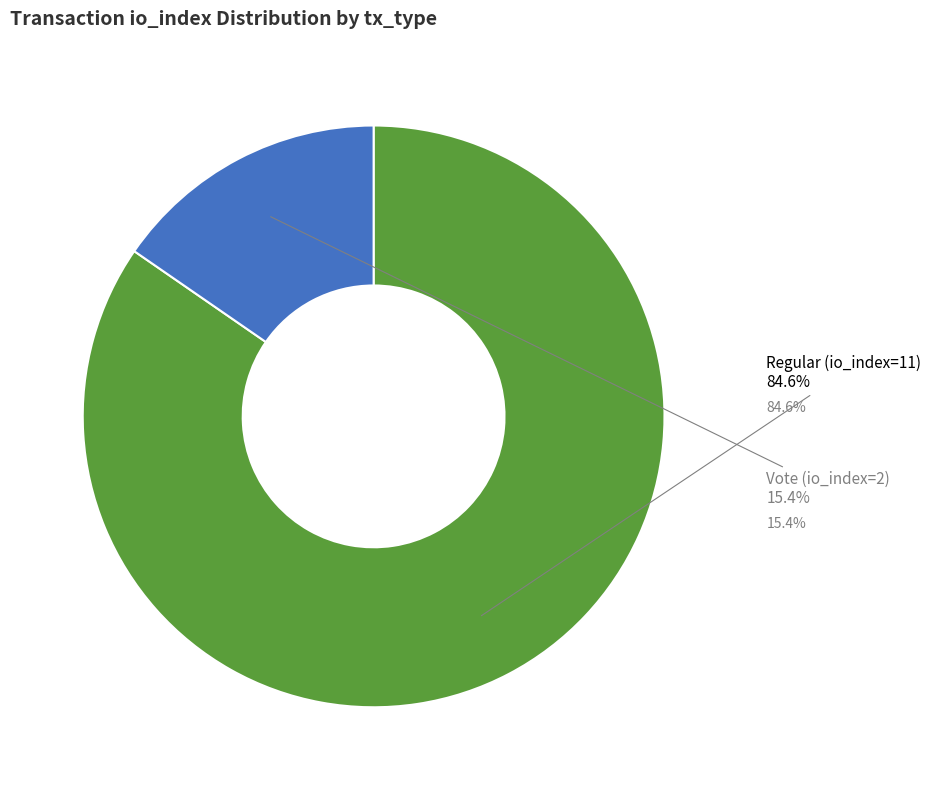

To the nearest percent, what is the combined percentage of Vote (io_index=2) and Regular (io_index=11)?

100%